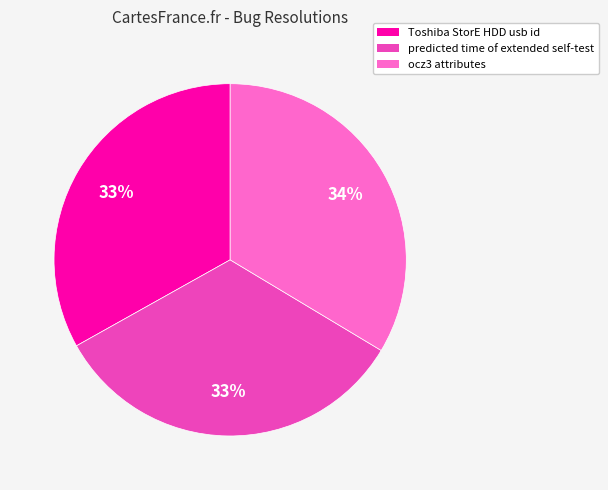

To the nearest percent, what is the average slice percentage?

33%